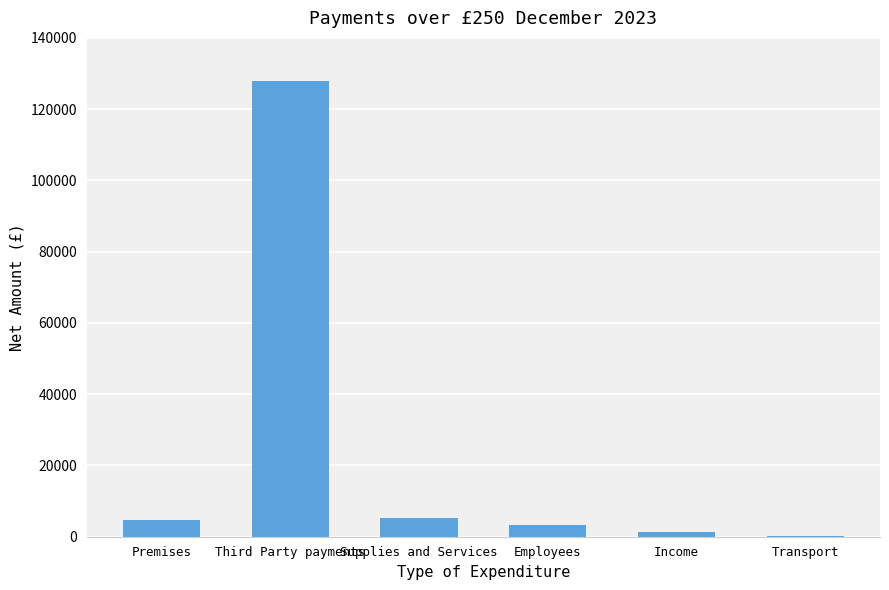

True or false: the data shows 3377.3 at Employees.

True